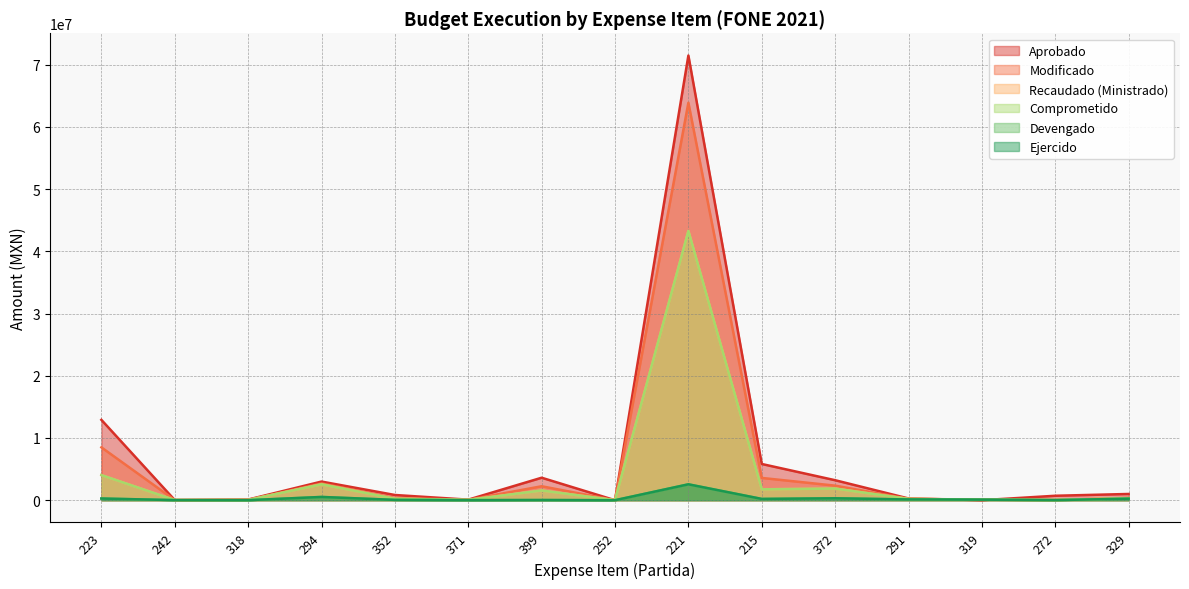

Rank the series by their maximum value, from lowest to highest.

Devengado, Ejercido, Recaudado (Ministrado), Comprometido, Modificado, Aprobado